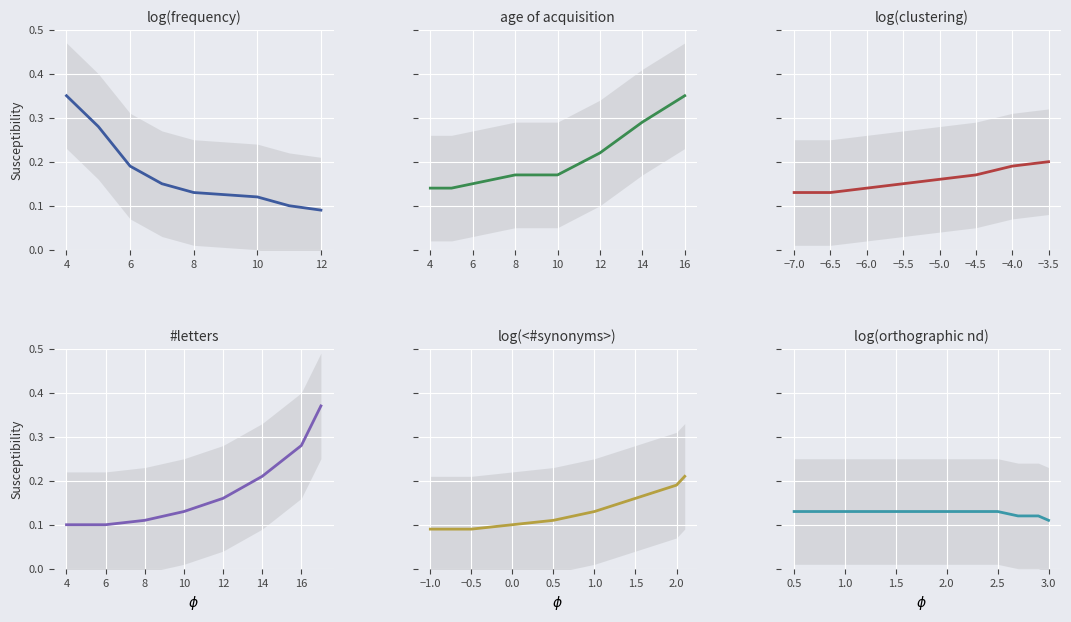

Is it true that #letters equals 0.1 at 8?

True